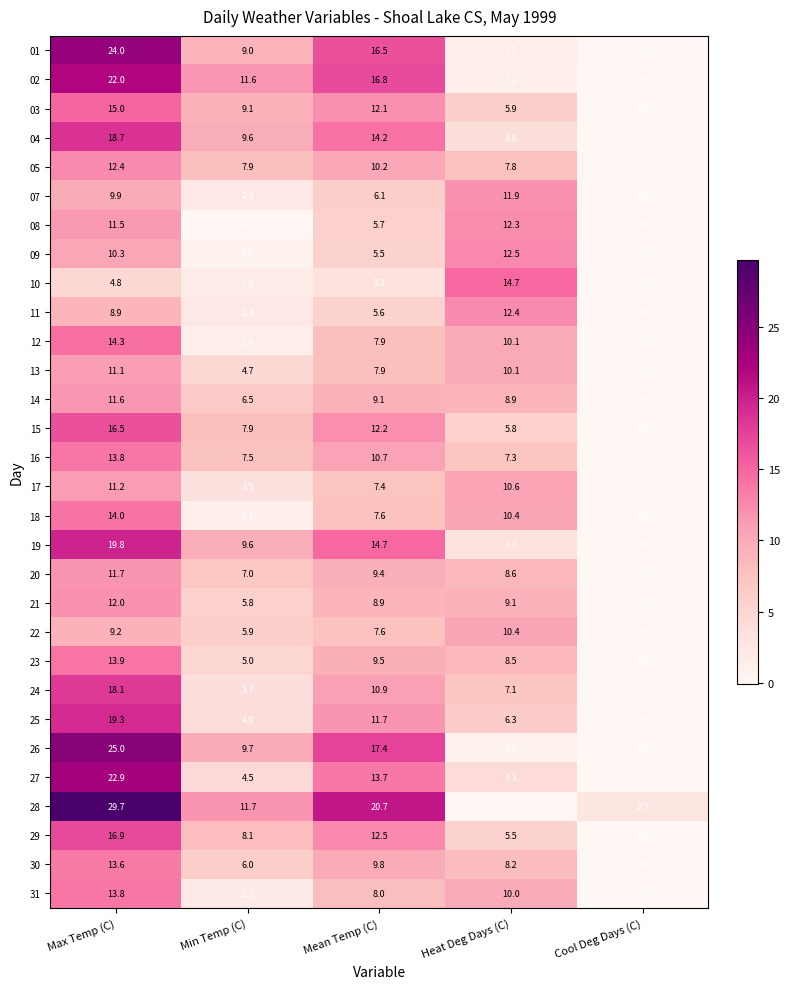

Which series has the largest total across all categories?

28